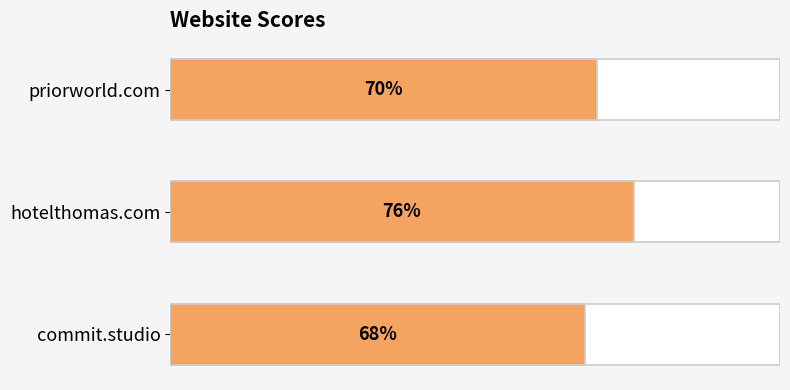

How many values are between 68 and 76?

3